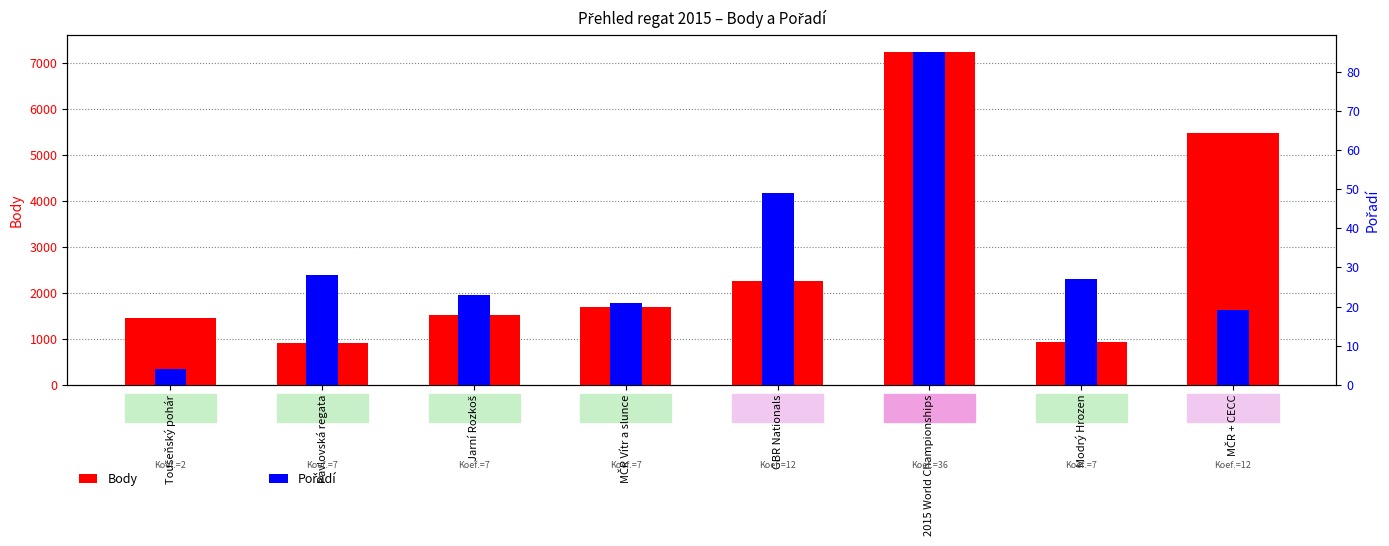

Is the value of Body at MČR Vítr a slunce greater than the value of Pořadí at Toušeňský pohár?

Yes